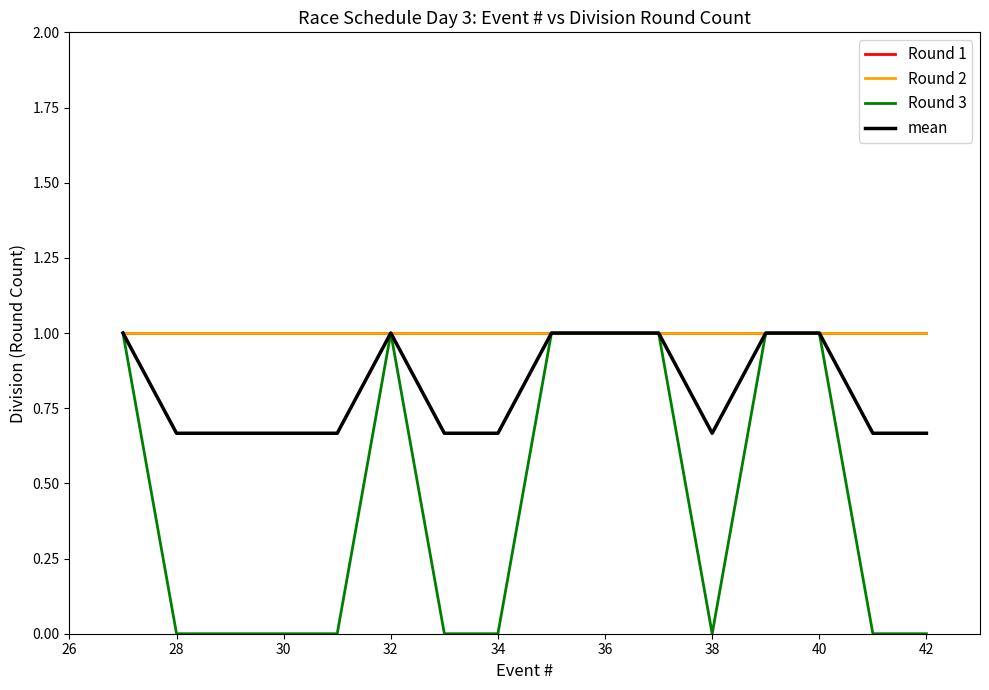

Does the chart display data point markers on the line(s)?

No